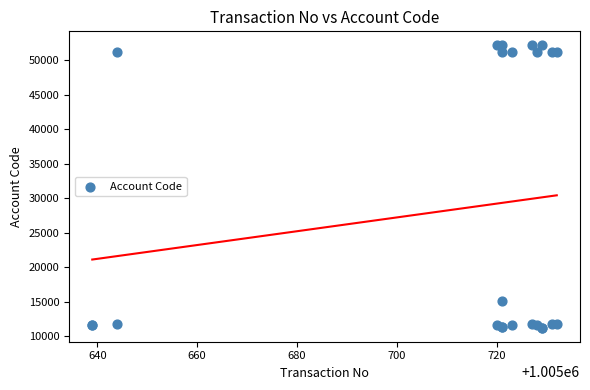

What Y value in the scatter plot is closest to 31700?

15133